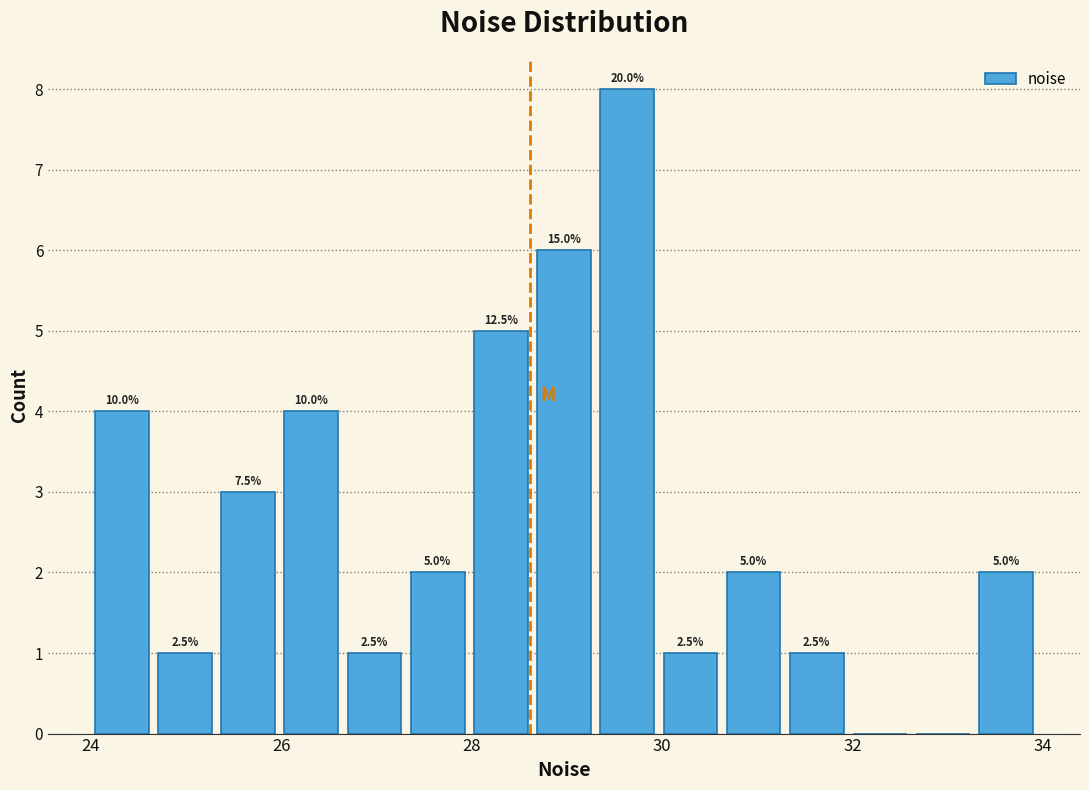

Around what value on the x-axis is the tallest bar? Give the approximate position of its centre, as read against the axis.

29.6